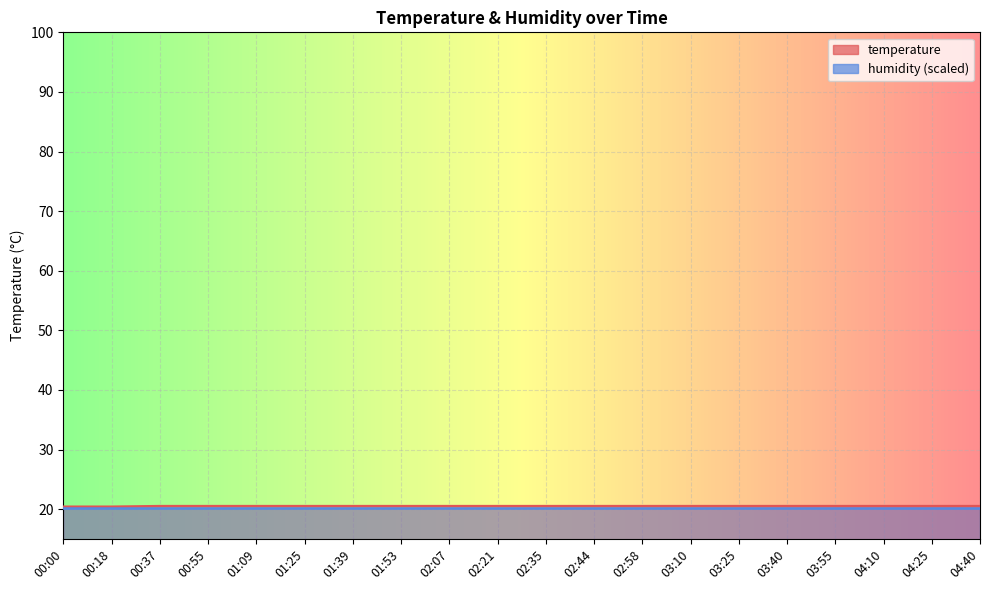

List the labels in order of value, largest first.

00:37, 00:55, 01:09, 01:25, 01:39, 01:53, 02:07, 02:21, 02:35, 02:44, 02:58, 03:10, 03:25, 03:40, 03:55, 04:10, 04:25, 04:40, 00:00, 00:18